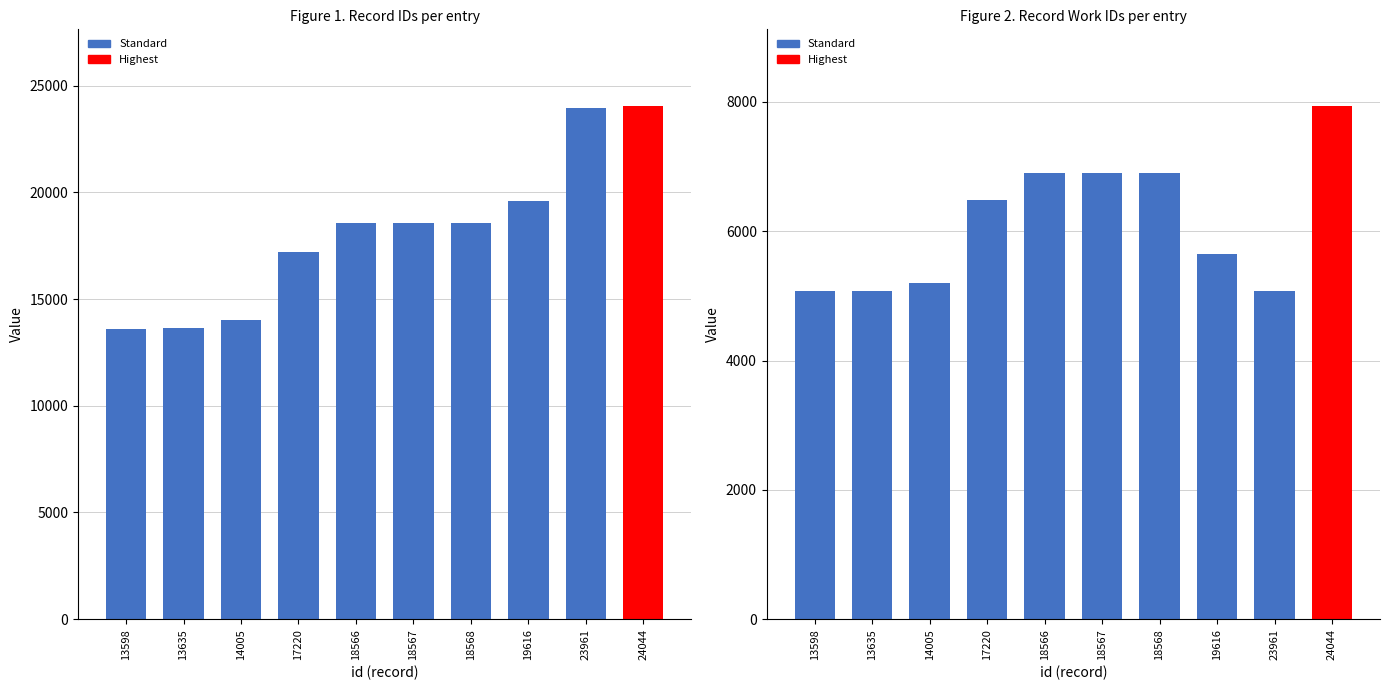

What is the value of the work_id bar at the 8th from the left?

5642